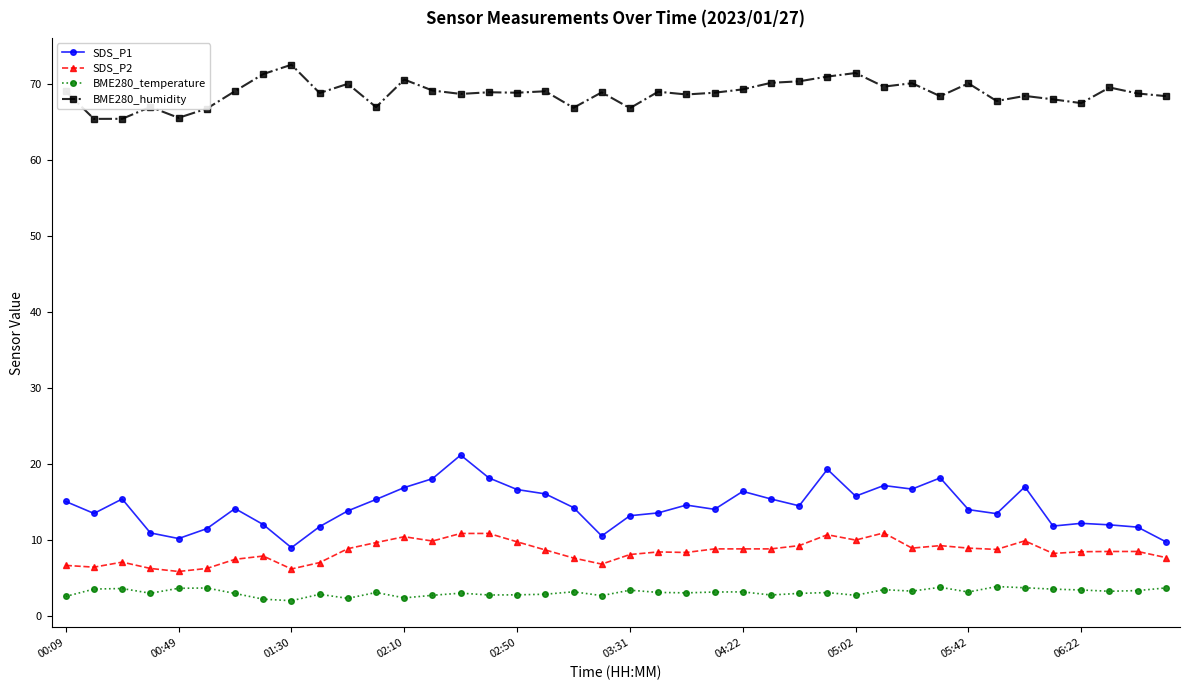

Does the chart have visible grid lines?

No